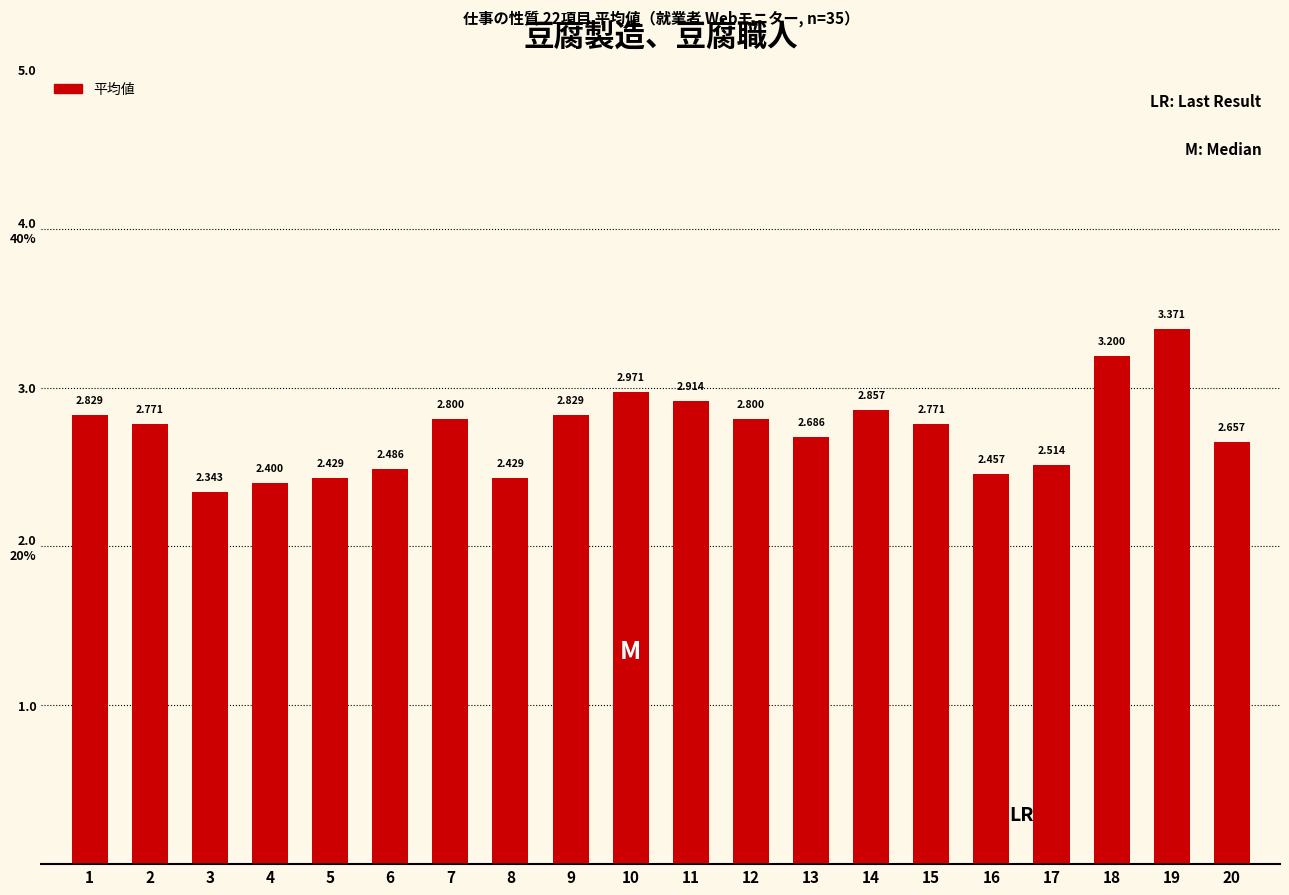

Does the chart contain any negative values?

No